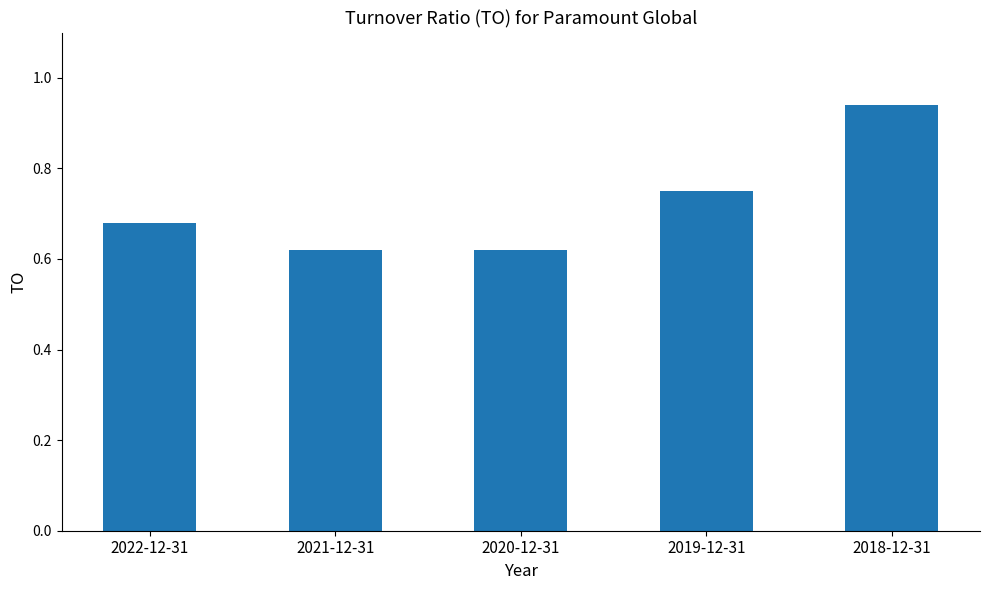

Which label corresponds to the largest value in the chart?

2018-12-31